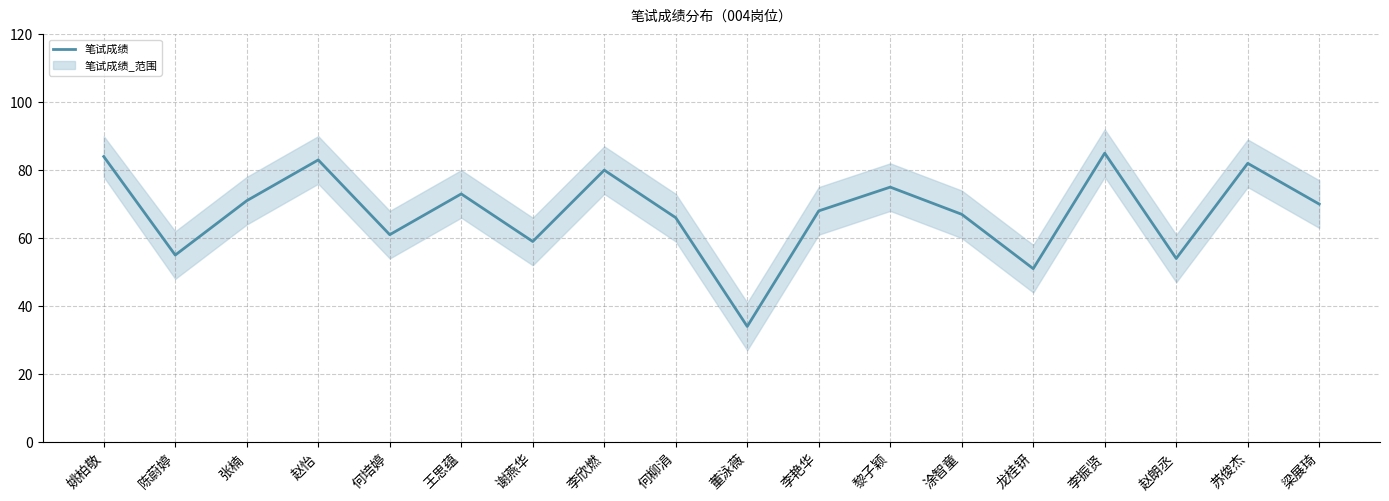

Reading left to right, transcribe all the data shown in this chart.

84	55	71	83	61	73	59	80	66	34	68	75	67	51	85	54	82	70